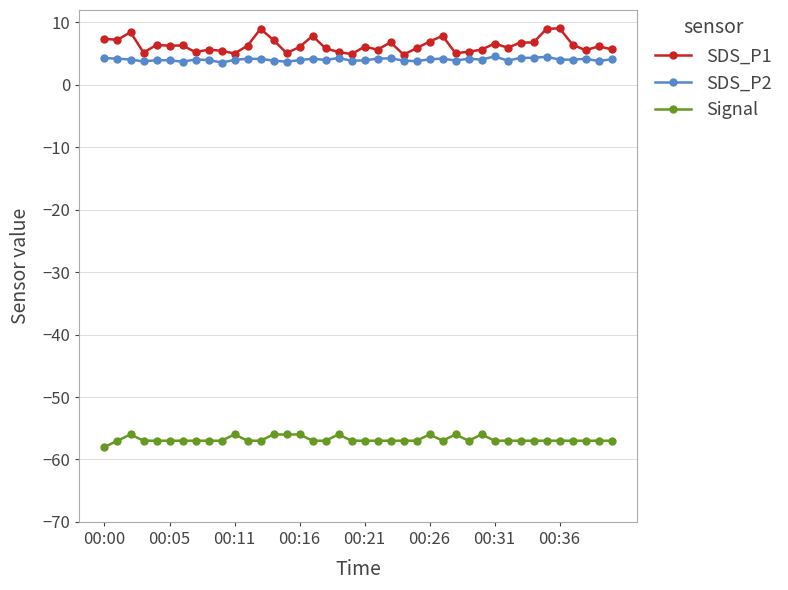

What is the highest value of the SDS_P1 series?

9.1